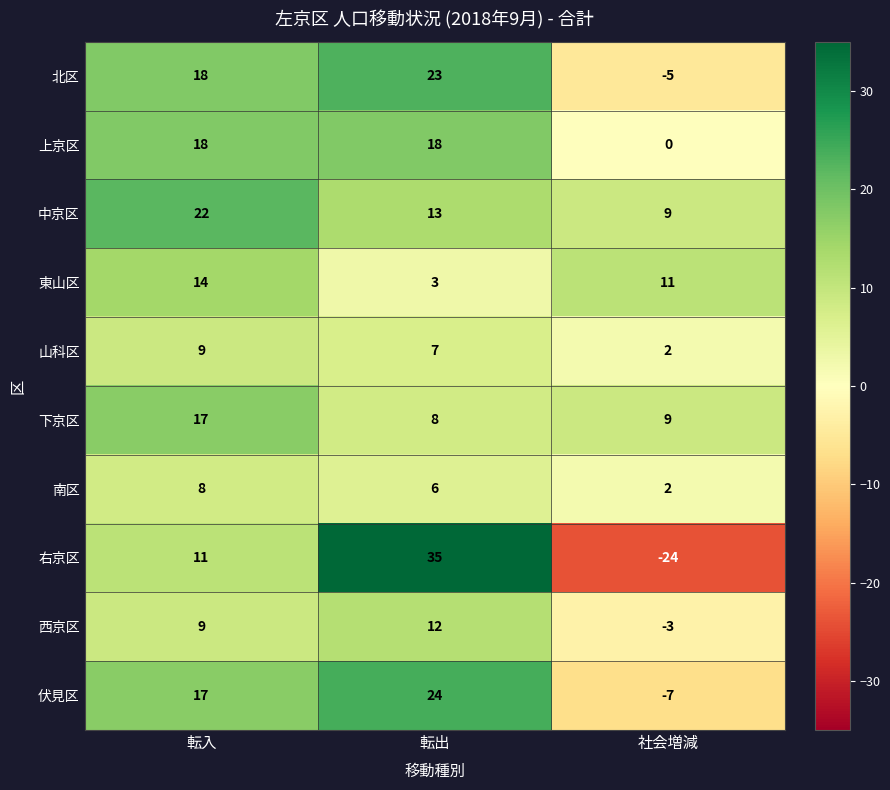

At which category is the sum across all series the highest?

転出